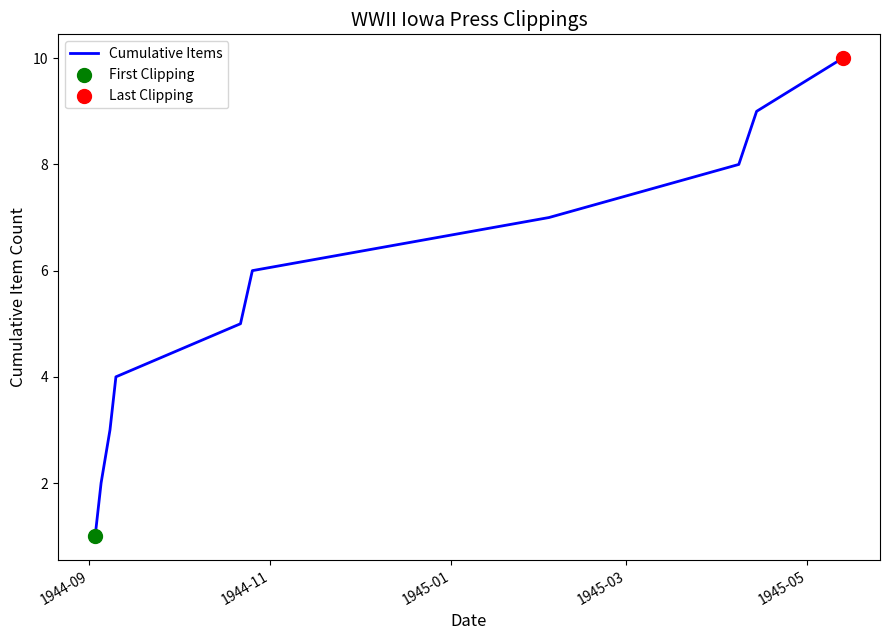

What is the difference between the maximum and minimum values?

9